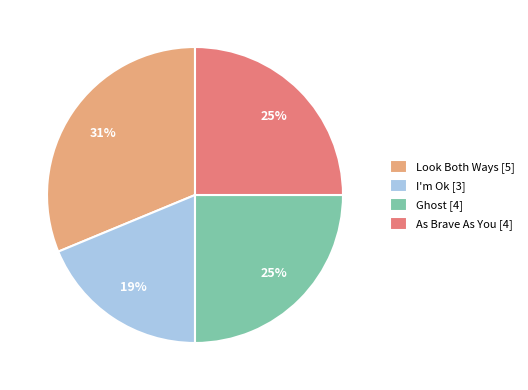

What percentage is the I'm Ok slice, to the nearest percent?

19%